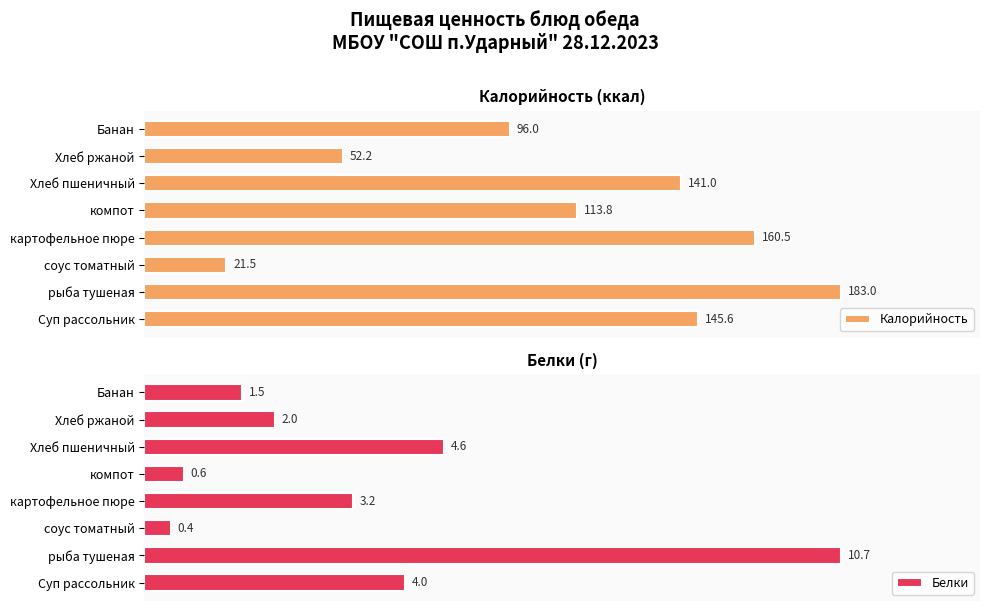

At which label does Белки reach its peak?

рыба тушеная